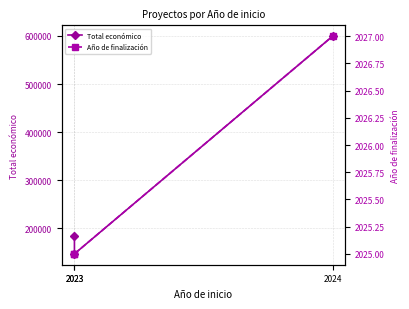

Reading left to right, list all the values displayed in this chart.

Total económico: 2023=184422	2023=147166	2024=599540
Año de finalización: 2023=2025	2023=2025	2024=2027